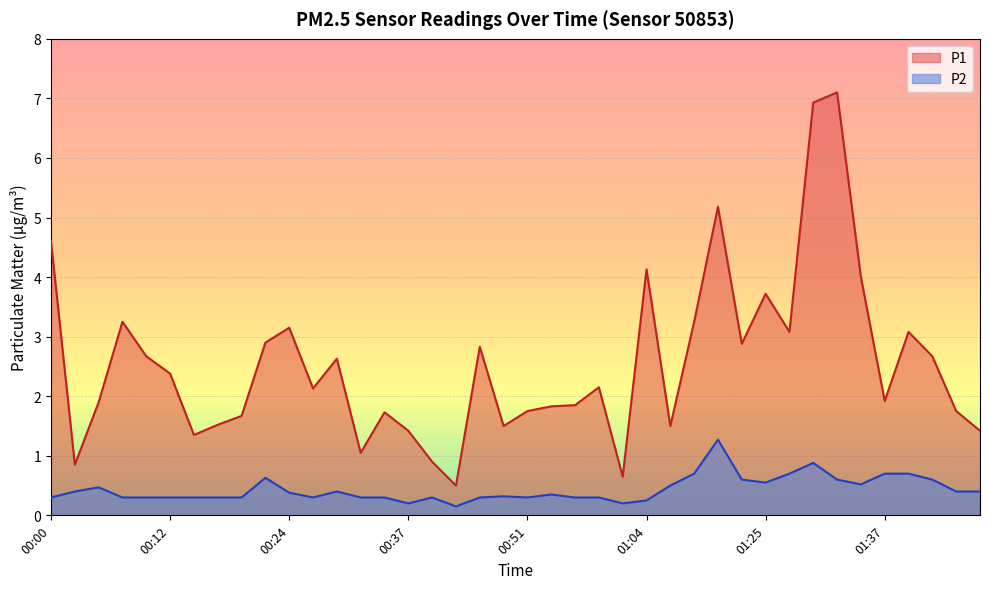

How many data points in P1 are less than 2?

19